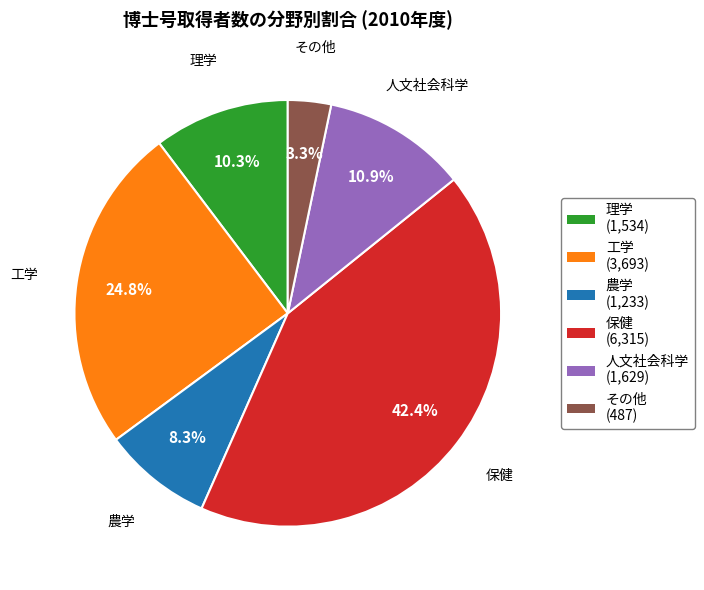

Is the sum of 人文社会科学 and その他 greater than half?

No